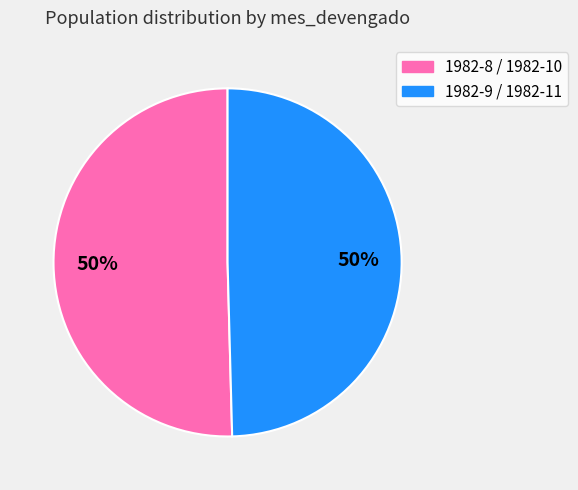

To the nearest percent, what is the average slice percentage?

50%